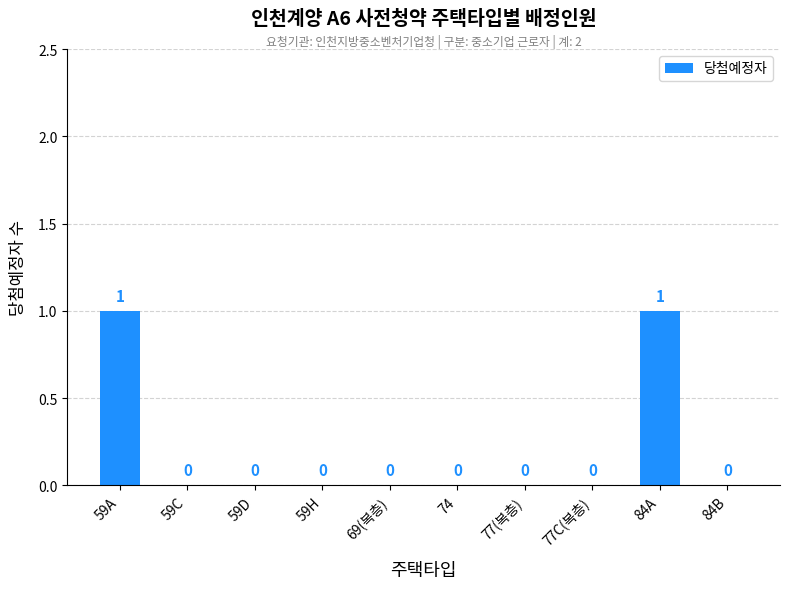

Reading left to right, list all the values displayed in this chart.

1	0	0	0	0	0	0	0	1	0